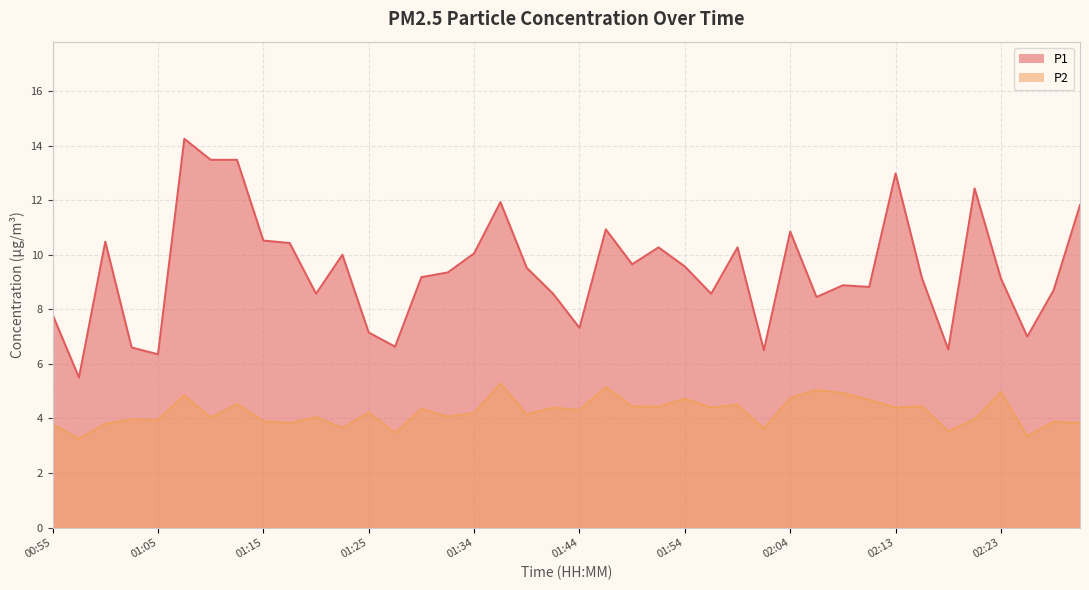

Which series has the largest range (max minus min)?

P1